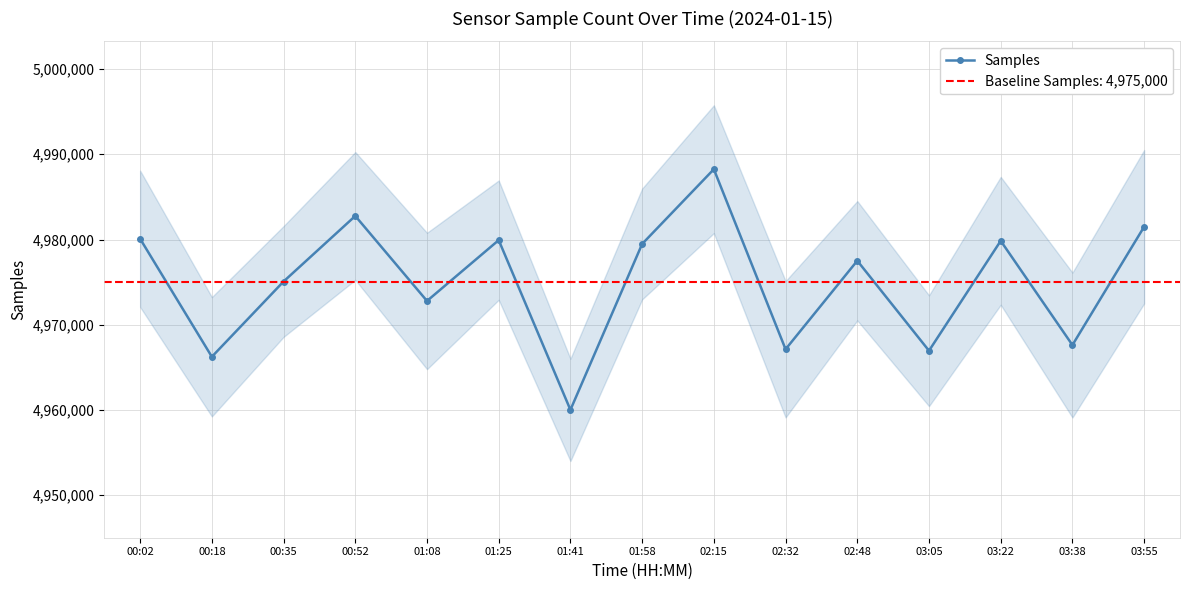

What position from the right is 03:22?

3